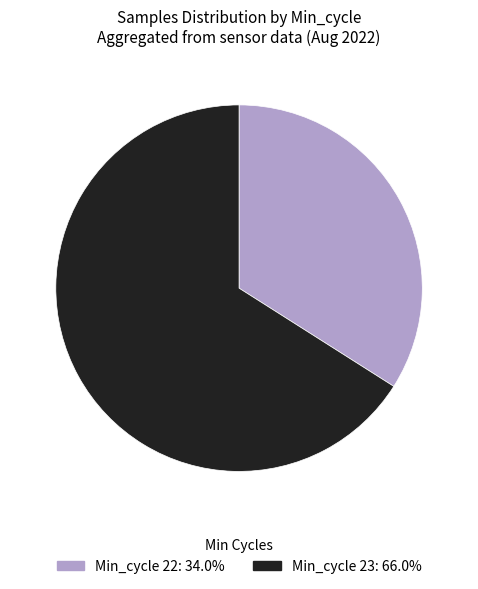

Is there a majority slice in this chart?

Yes